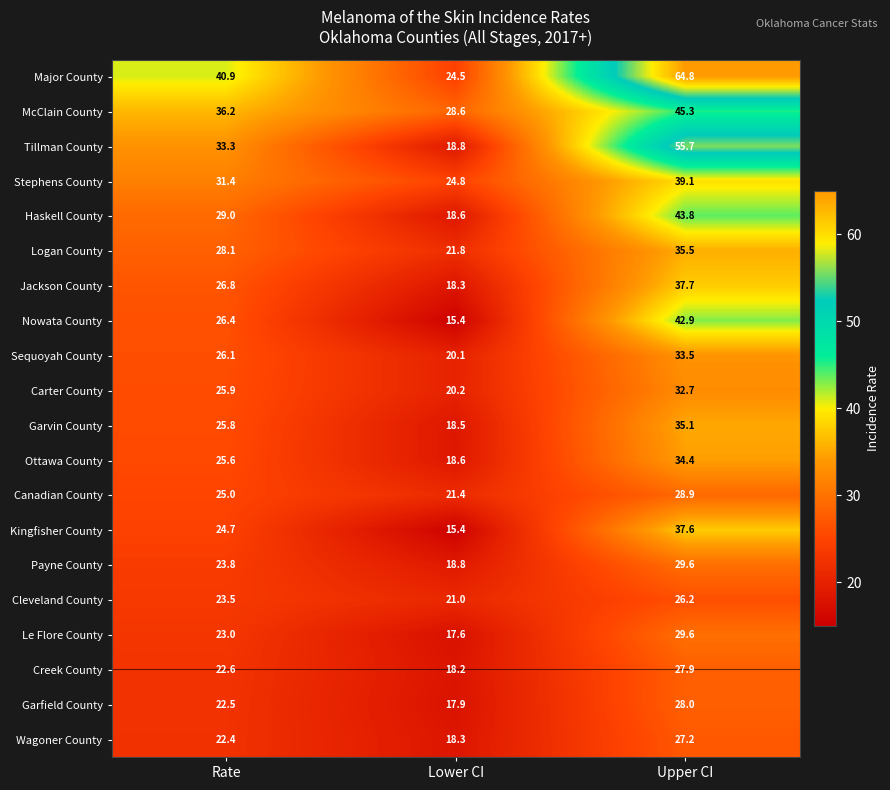

What is the total value across all series at Lower CI?

396.8